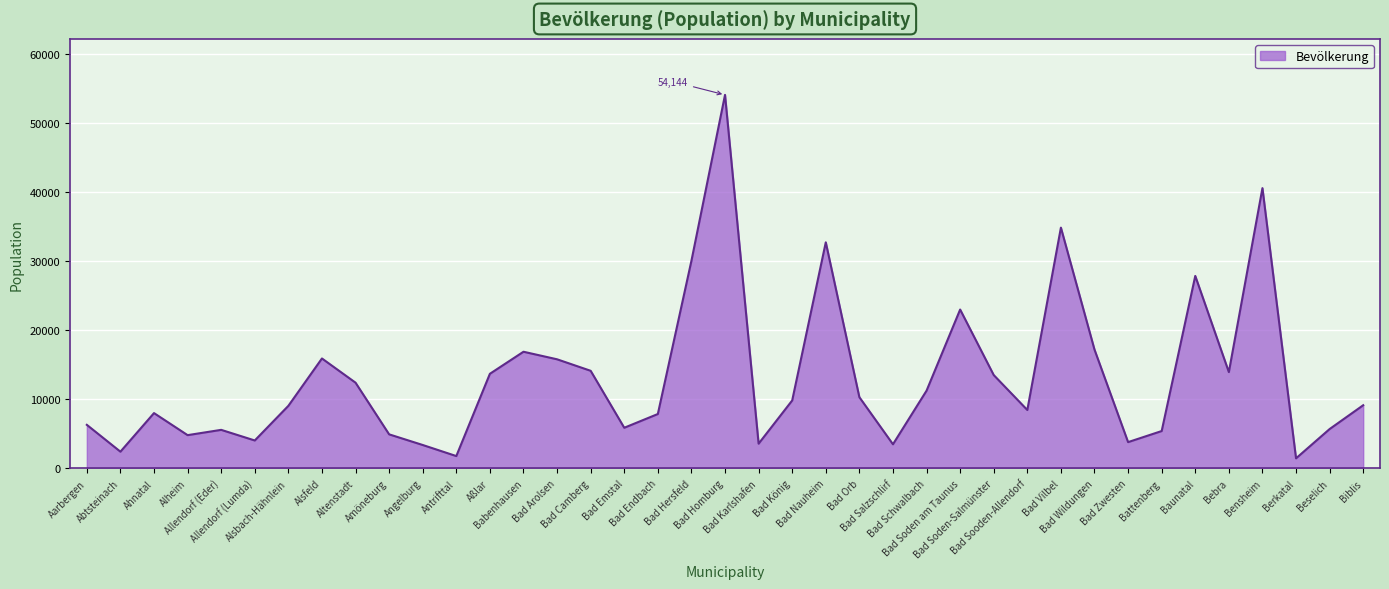

At which category does the data reach its first local valley?

Abtsteinach